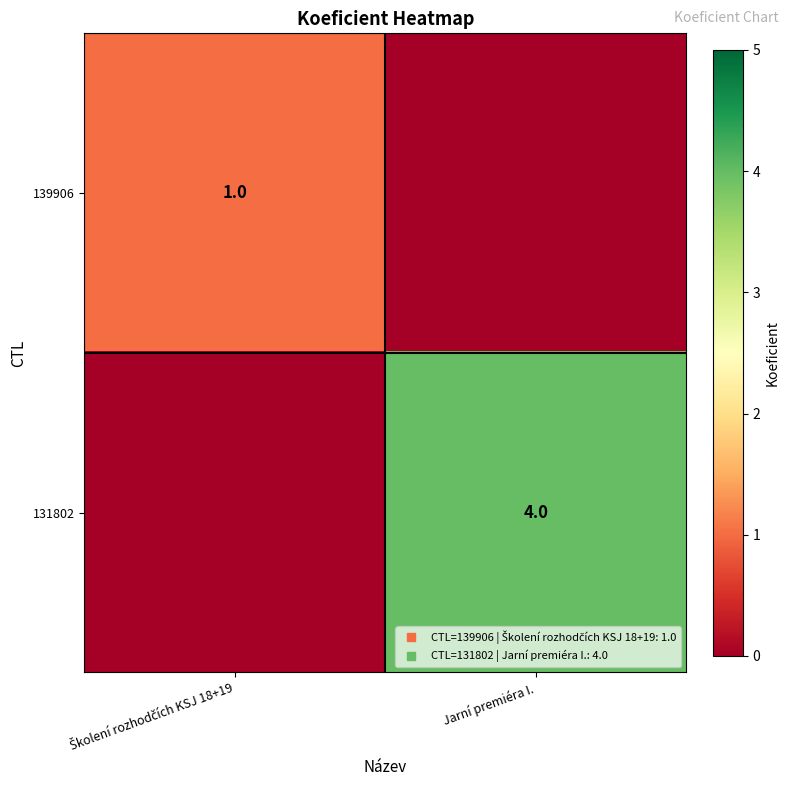

The value of 131802 at Jarní premiéra I. is 7. True or false?

False